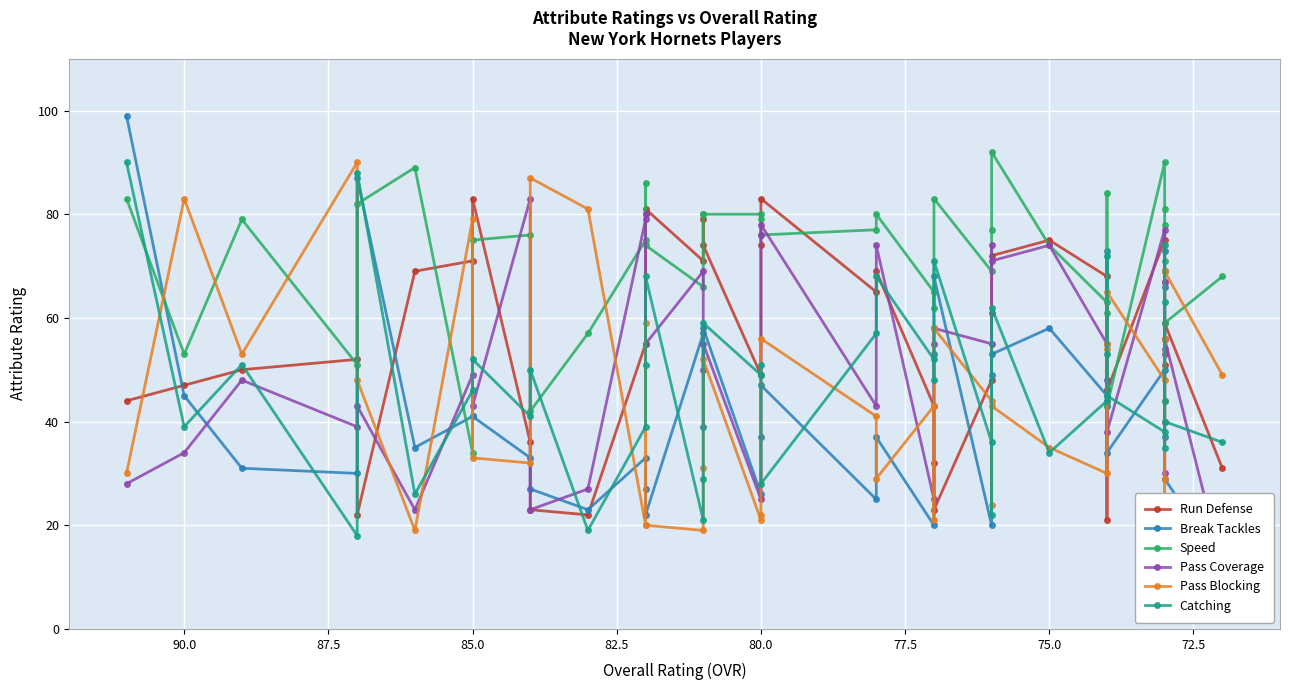

Reading left to right, what are all the values shown in this chart?

Run Defense: 44	47	50	52	22	69	71	83	36	23	22	55	80	81	71	79	74	49	74	83	65	69	43	32	23	48	61	72	75	68	21	46	46	75	56	67	40	51	59	31
Break Tackles: 99	45	31	30	87	35	41	41	33	27	23	33	27	22	57	39	58	26	37	47	25	37	20	53	68	20	49	53	58	45	43	73	34	50	69	37	73	66	29	12
Speed: 83	53	79	51	82	89	34	75	76	42	57	75	86	74	66	80	80	80	79	76	77	80	65	62	83	69	77	92	74	63	84	61	43	90	81	69	78	71	59	68
Pass Coverage: 28	34	48	39	43	23	49	43	83	23	27	79	80	55	69	50	55	25	76	78	43	74	25	55	58	55	74	71	74	55	44	48	38	77	53	67	30	54	56	12
Pass Blocking: 30	83	53	90	48	19	79	33	32	87	81	20	59	20	19	31	52	21	22	56	41	29	43	21	58	44	24	43	35	30	54	55	65	48	29	56	21	44	69	49
Catching: 90	39	51	18	88	26	46	52	41	50	19	39	51	68	21	29	59	49	51	28	57	68	52	48	71	36	22	62	34	44	72	53	45	38	74	44	63	35	40	36